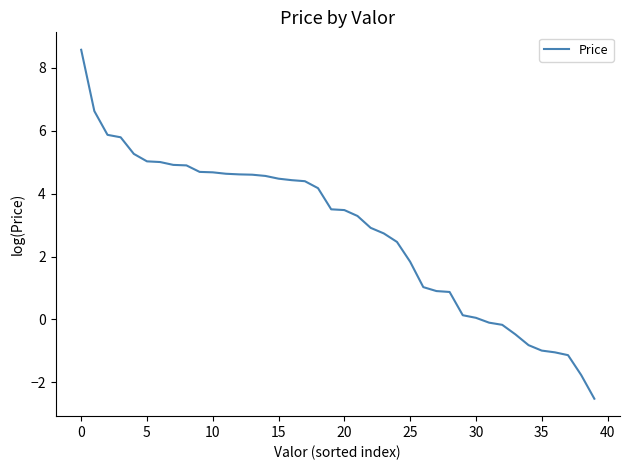

Does the chart have visible grid lines?

No